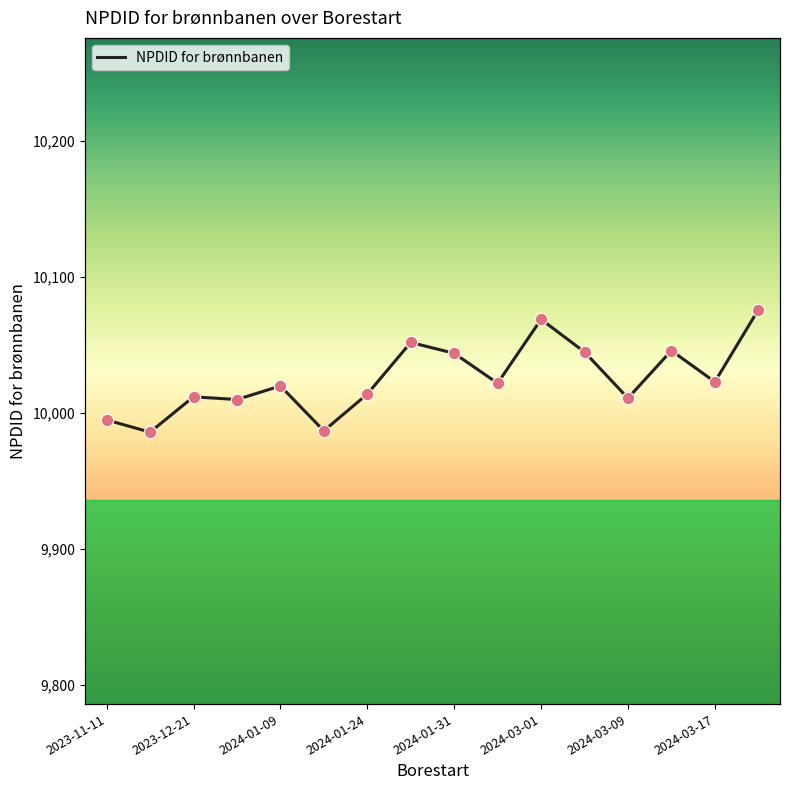

Which has a higher value, 13 or 11?

13